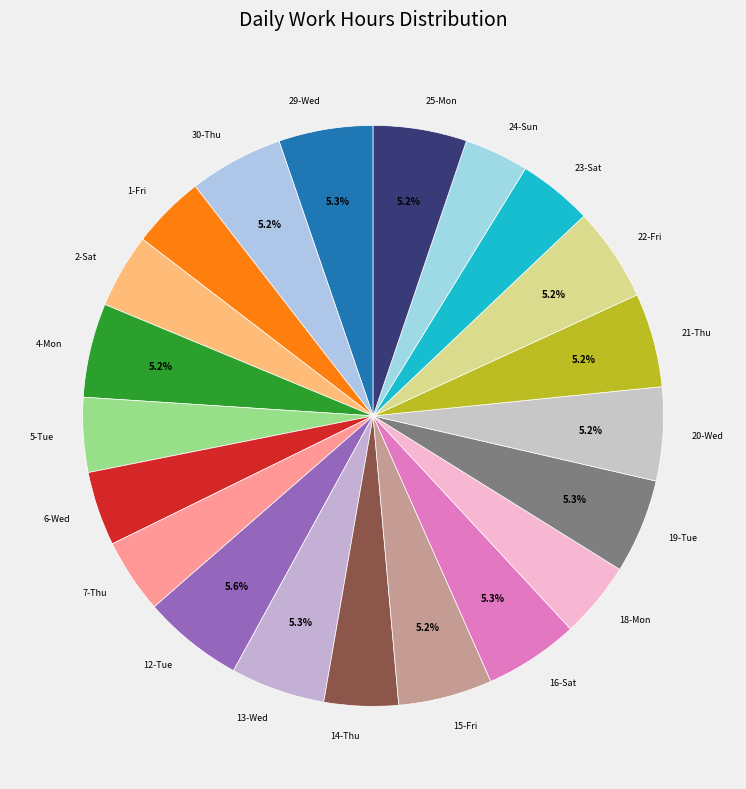

How many slices are in this pie chart?

21